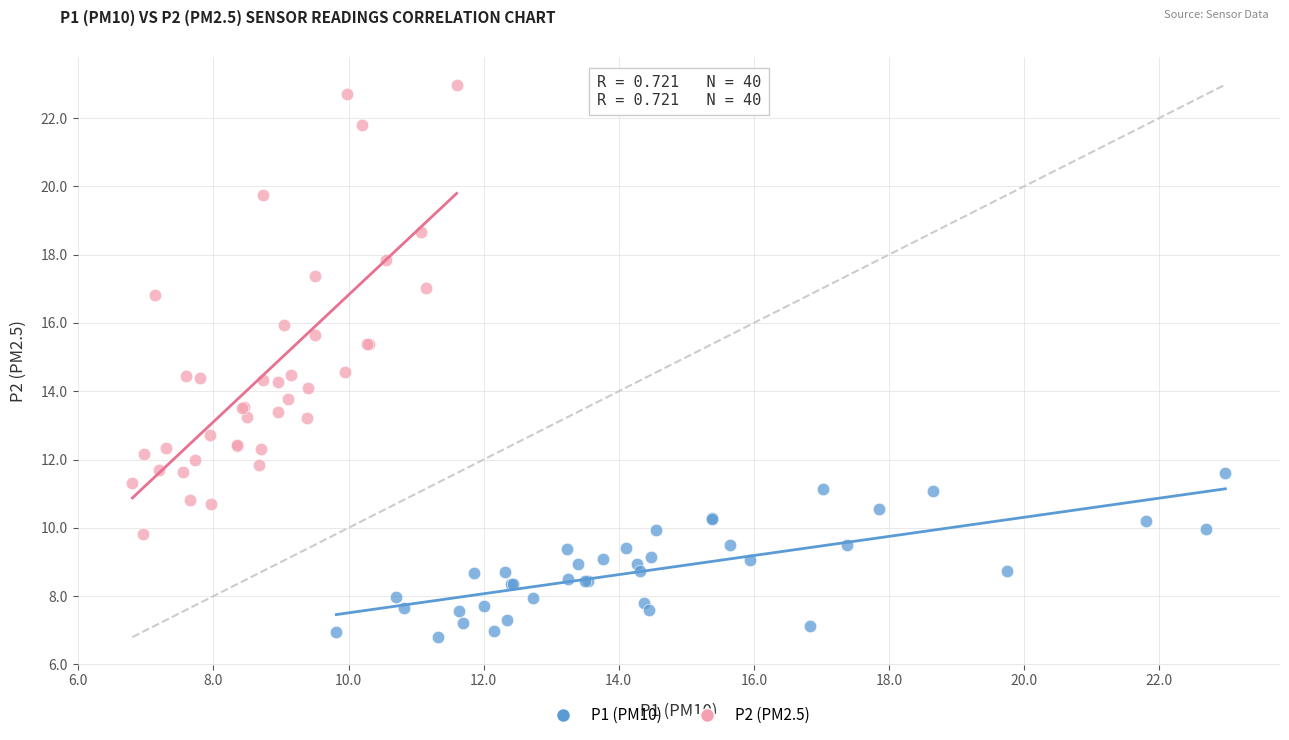

Which series reaches the minimum Y coordinate?

P1 (PM10)